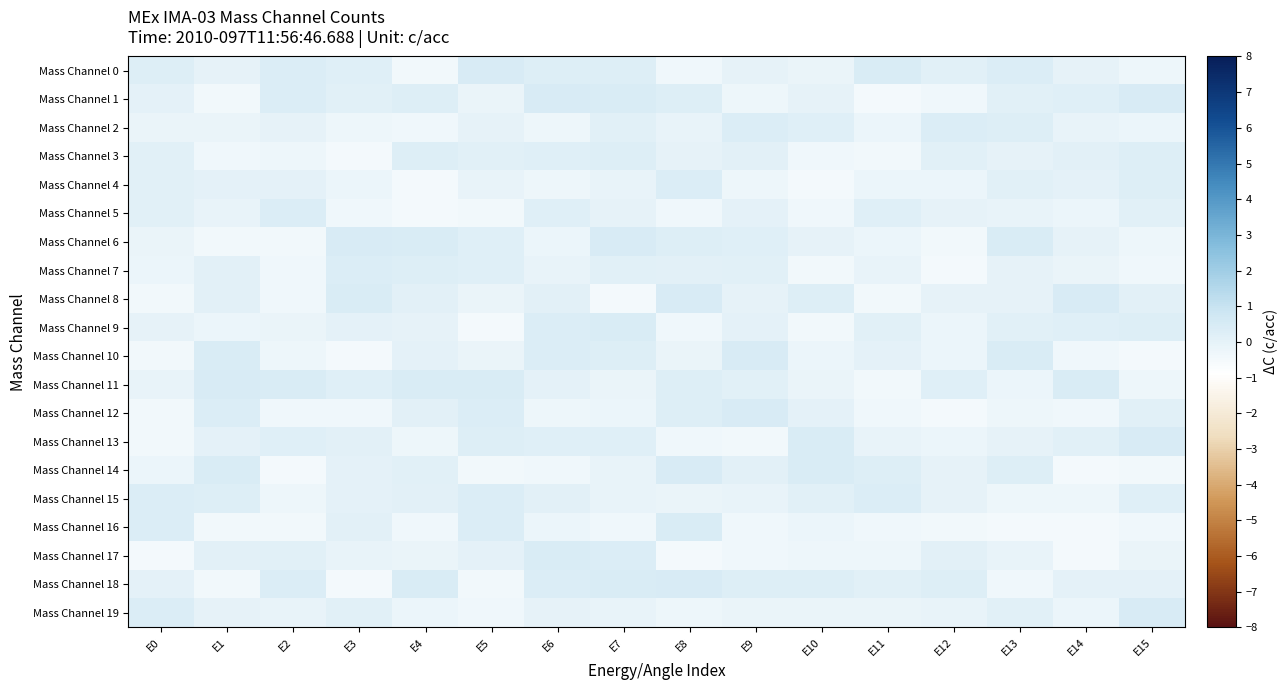

The value of Mass Channel 2 at E11 is -0.2. True or false?

True